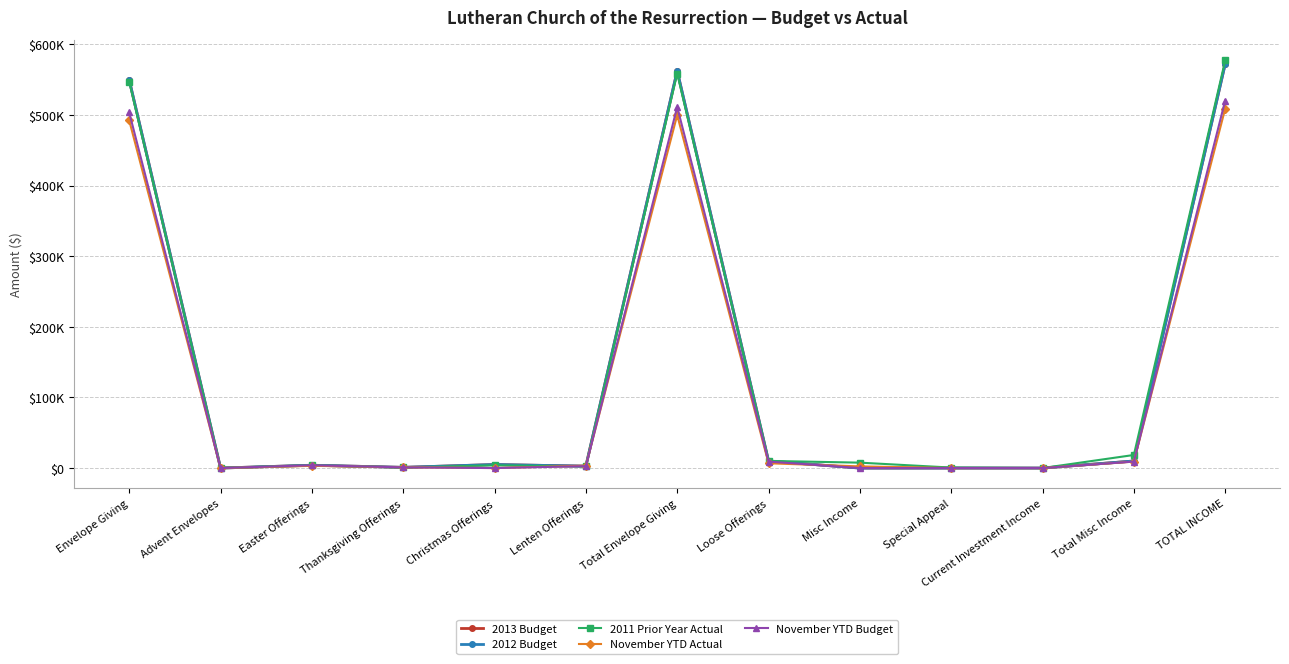

Where do 2011 Prior Year Actual and 2012 Budget first cross each other?

Envelope Giving and Advent Envelopes